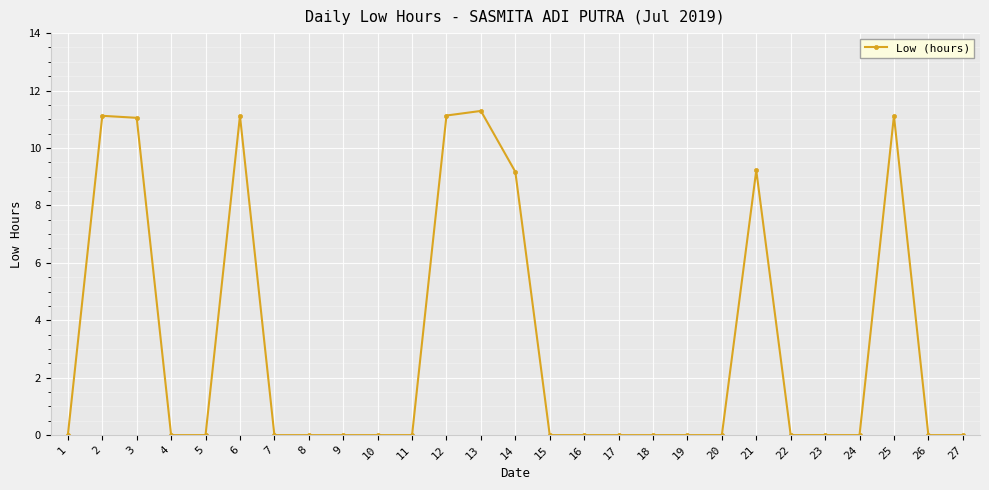

How many categories are shown in the chart?

27